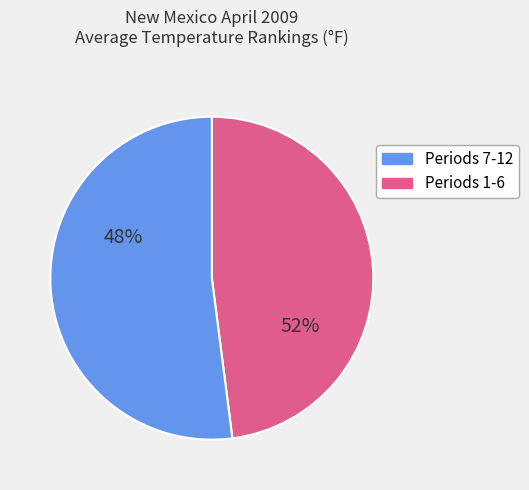

Is the sum of Period 2 and Period 4 greater than half?

No